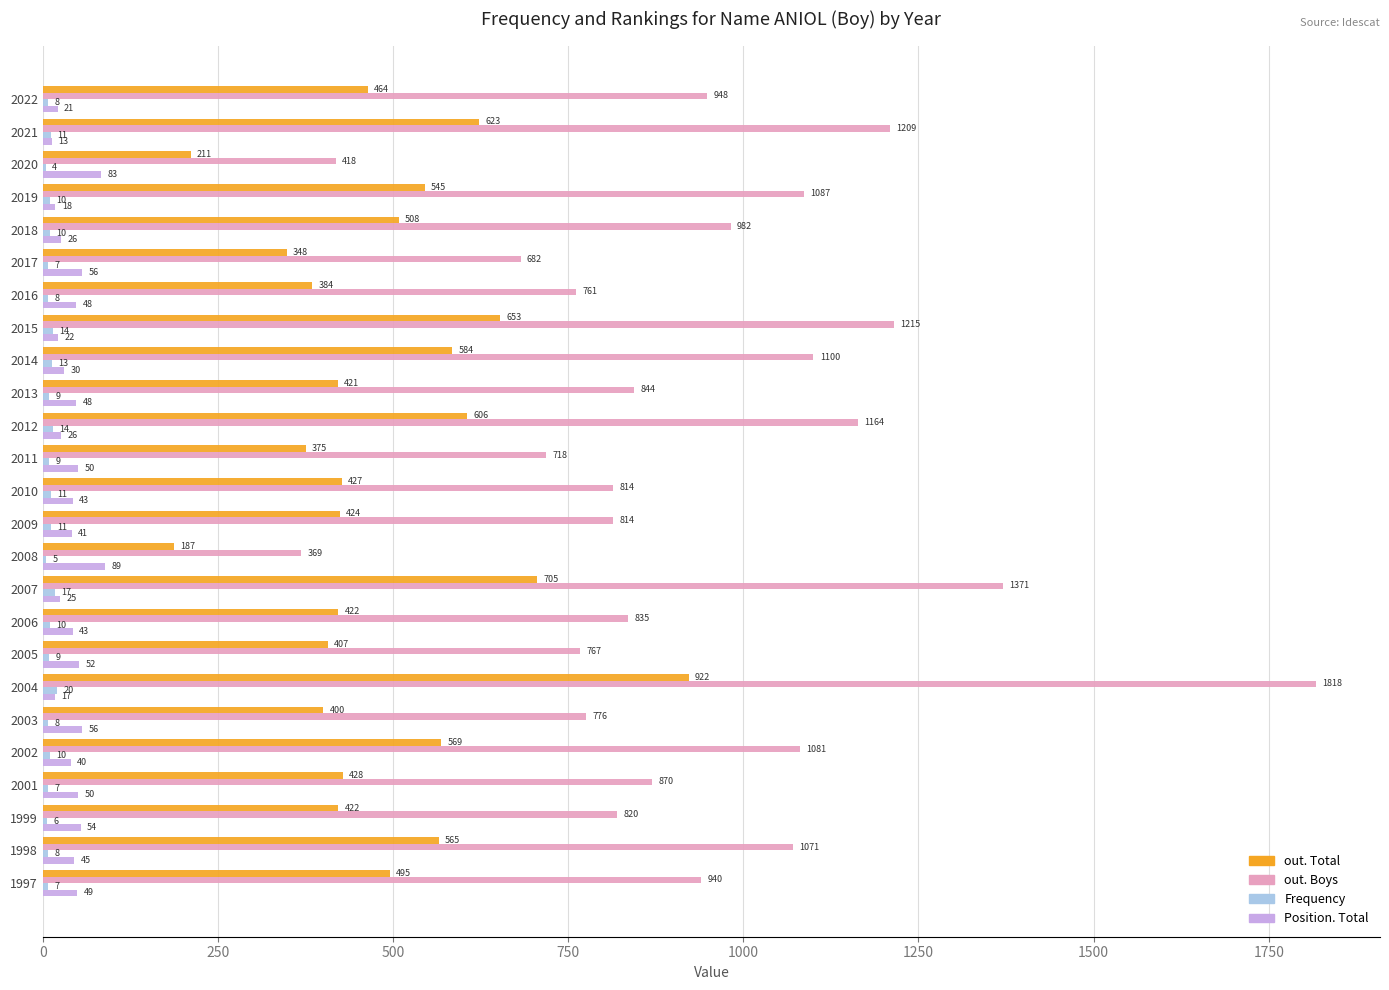

Read the out. Total value at 2008.

187